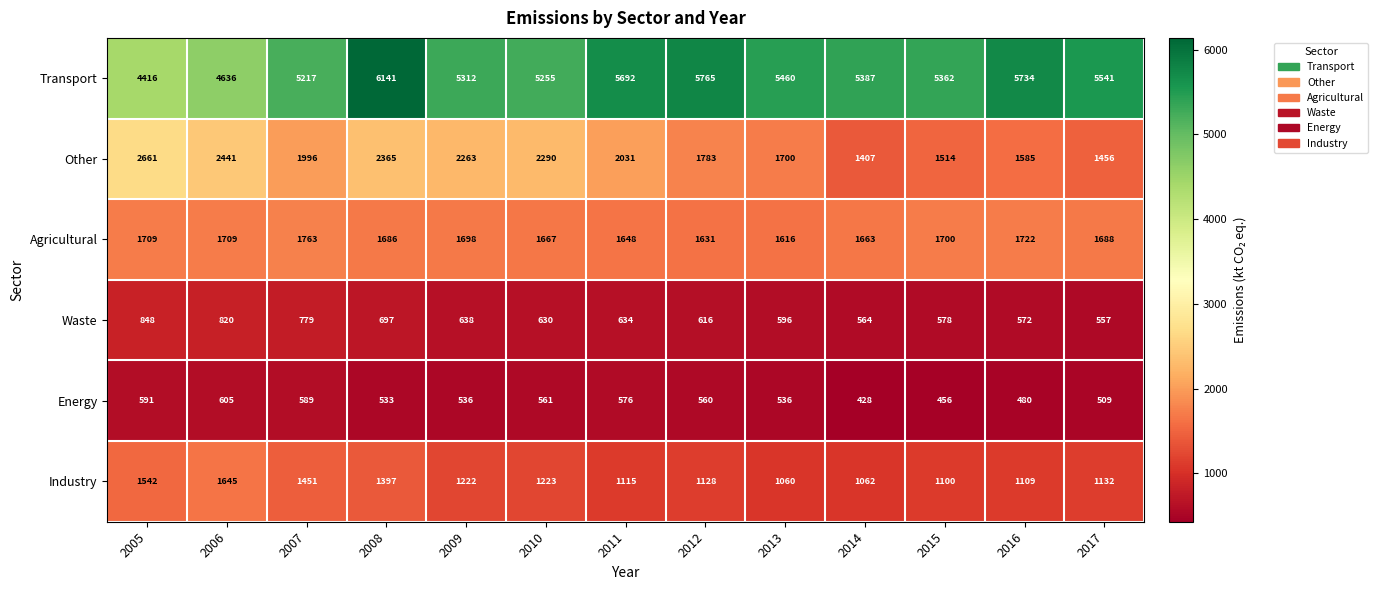

Which category has the highest value across all series?

2008